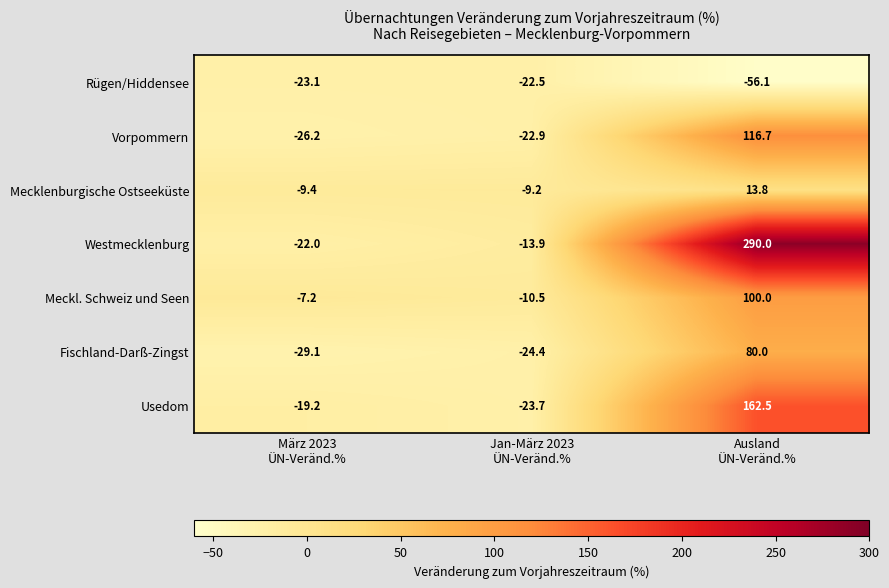

How many distinct data groups are displayed?

7